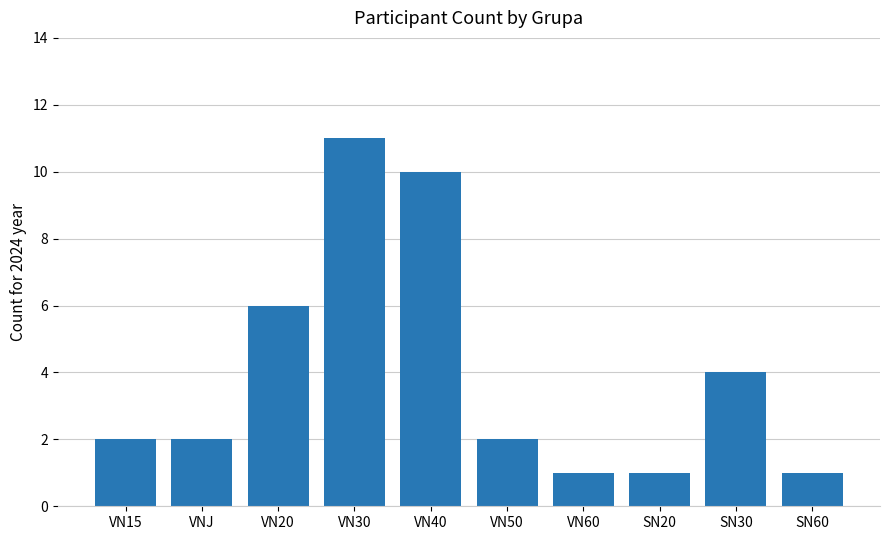

At which category does the chart reach its peak across all series?

VN30